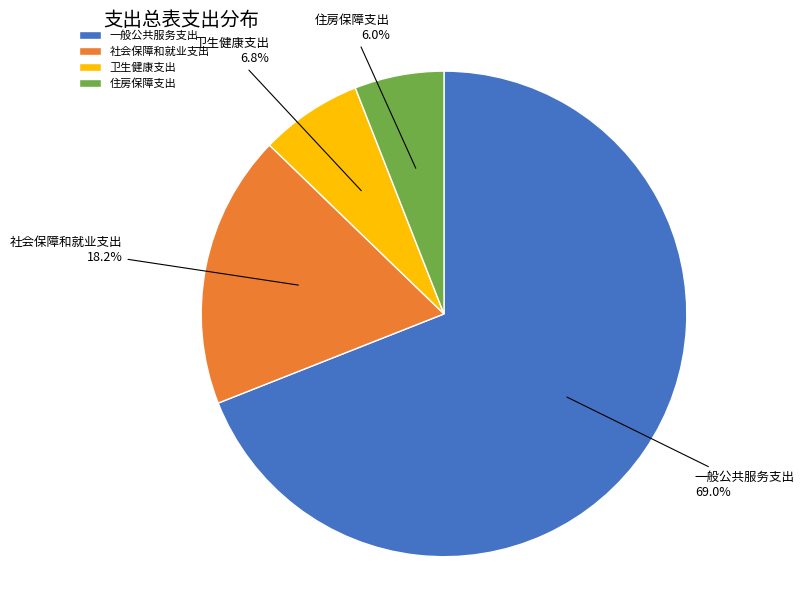

The 社会保障和就业支出 slice represents 23% of the pie. True or false?

False